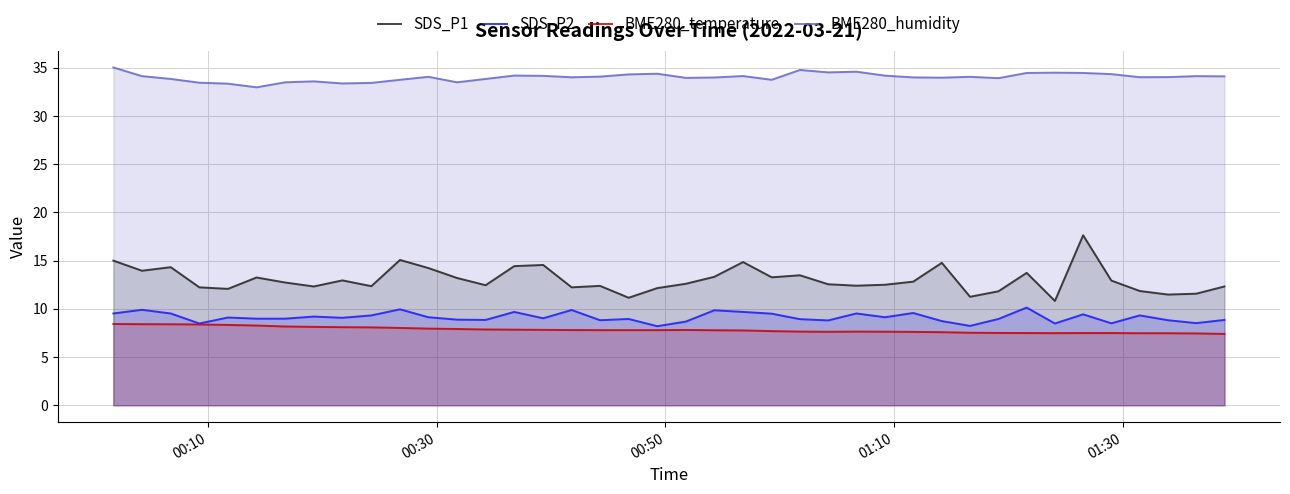

True or false: SDS_P2 and SDS_P1 cross at least once.

False